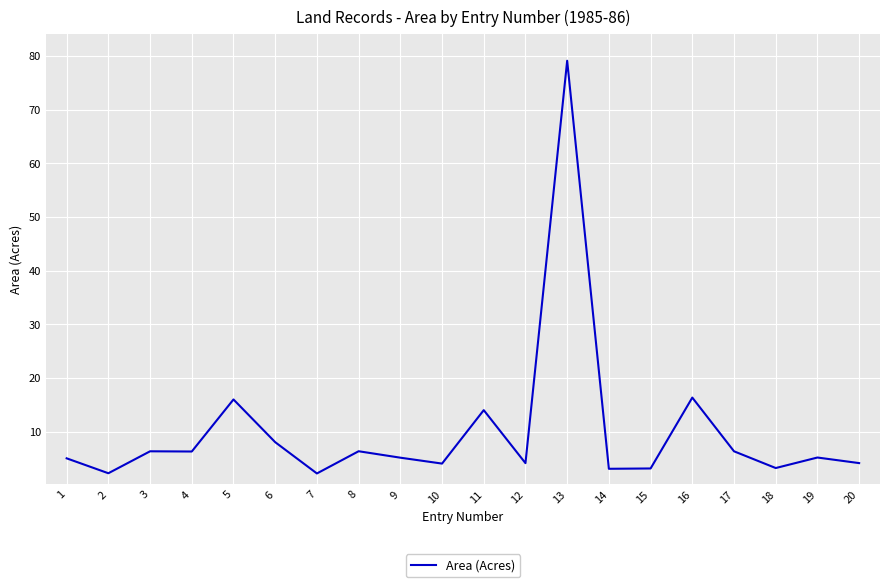

Does the chart display data point markers on the line(s)?

No